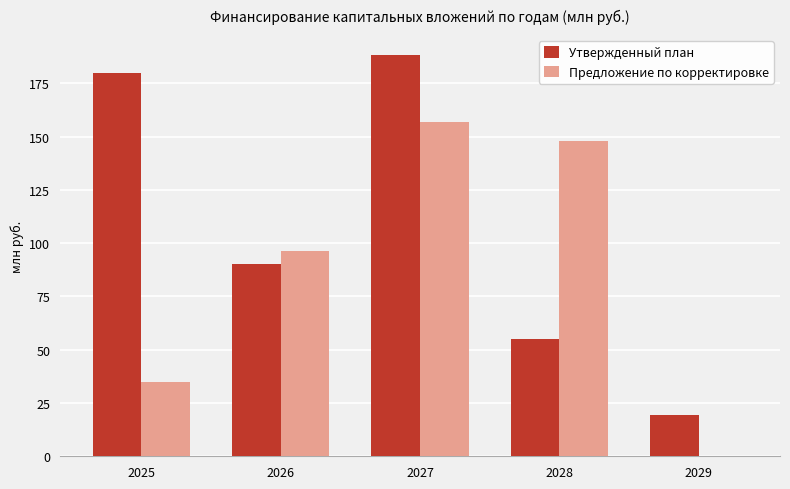

What is the spread (max minus min) of values at 2029?

19.4